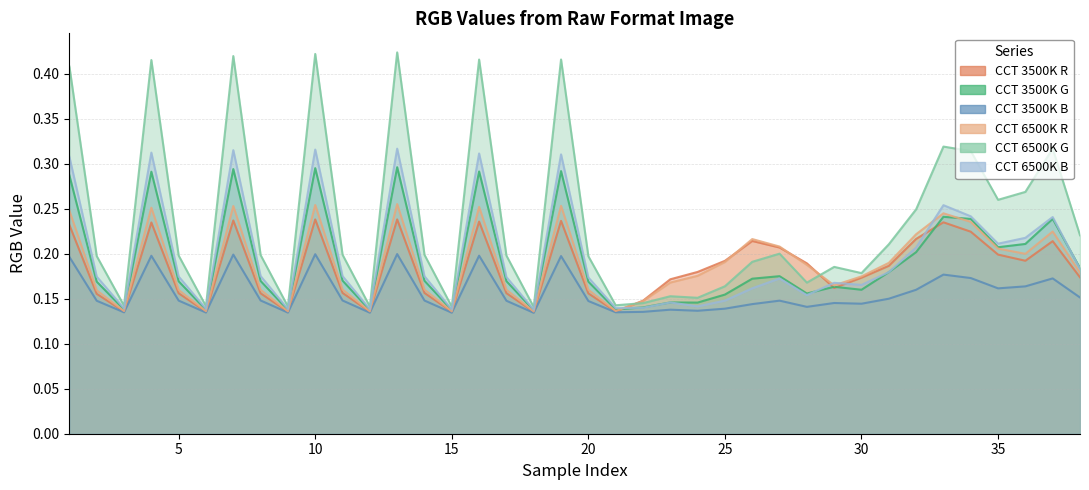

Is the value of CCT 6500K B at 4 greater than the value of CCT 3500K R at 19?

Yes